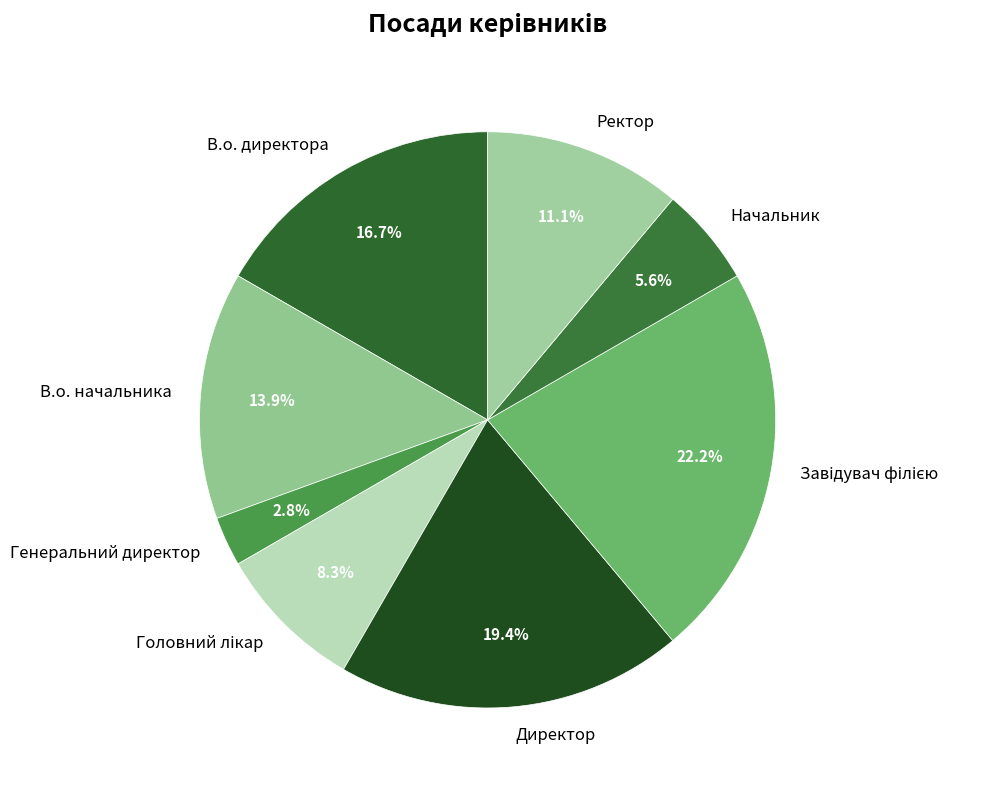

What is the smallest slice in the pie chart?

Генеральний директор